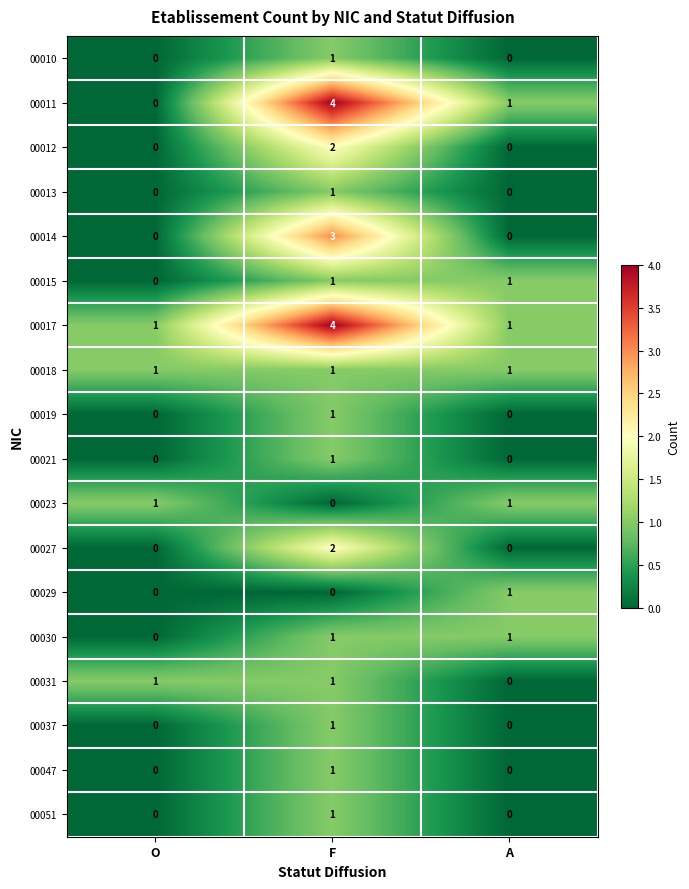

What is the total value across all series at F?

26